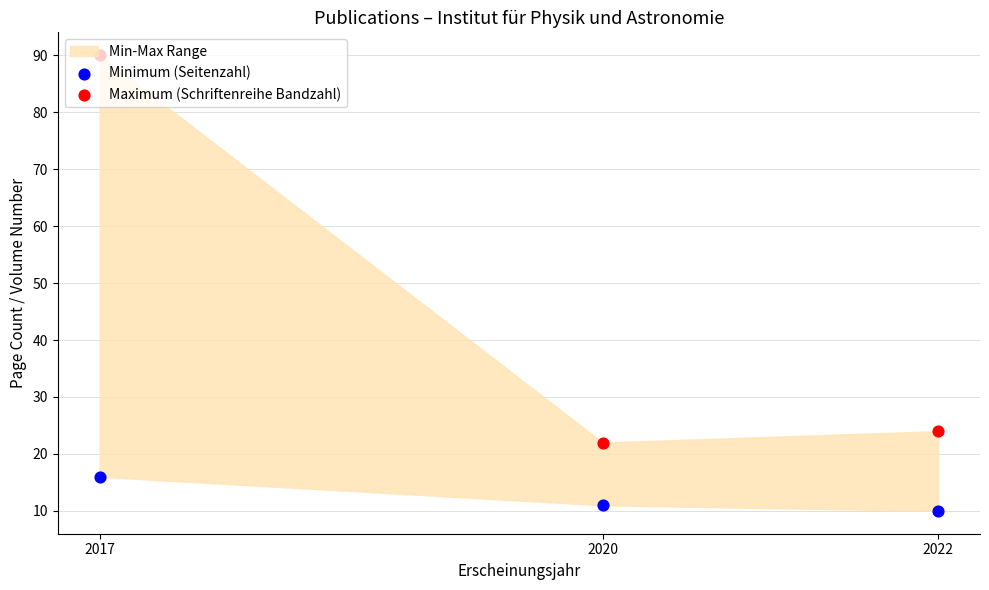

Which series has the largest total across all categories?

Maximum (Schriftenreihe Bandzahl)